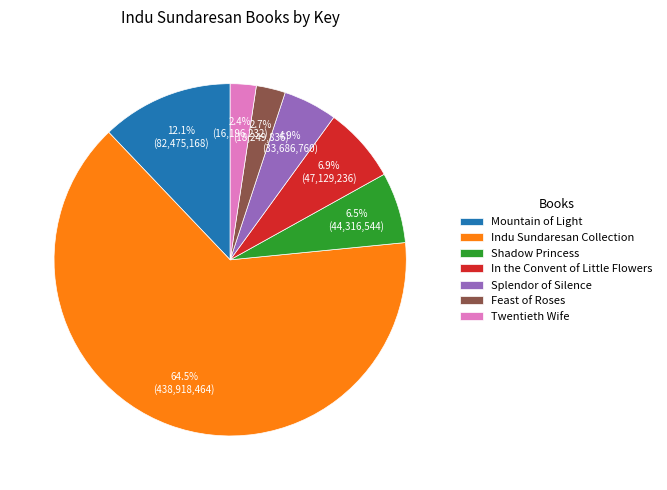

What is the largest slice in the pie chart?

Indu Sundaresan Collection